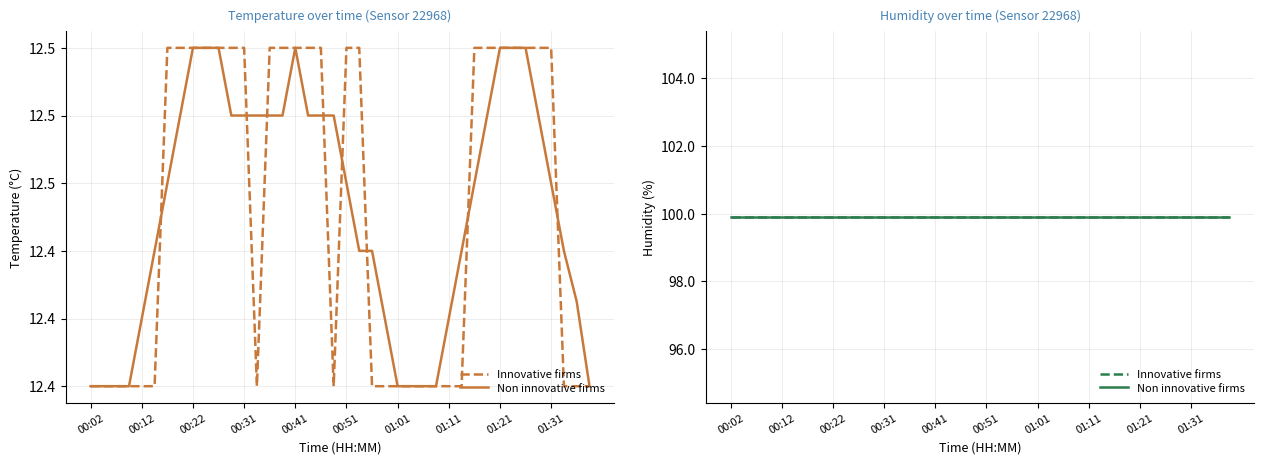

Which category has the highest value across all series?

00:17